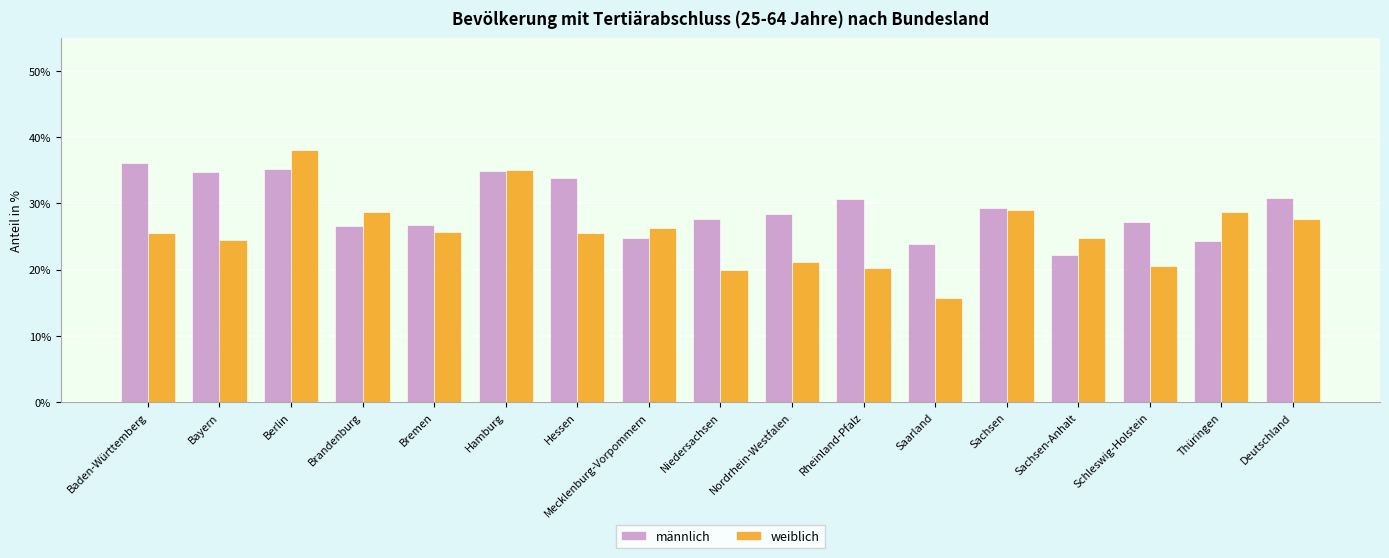

Is it true that männlich equals 27.6 at Niedersachsen?

True